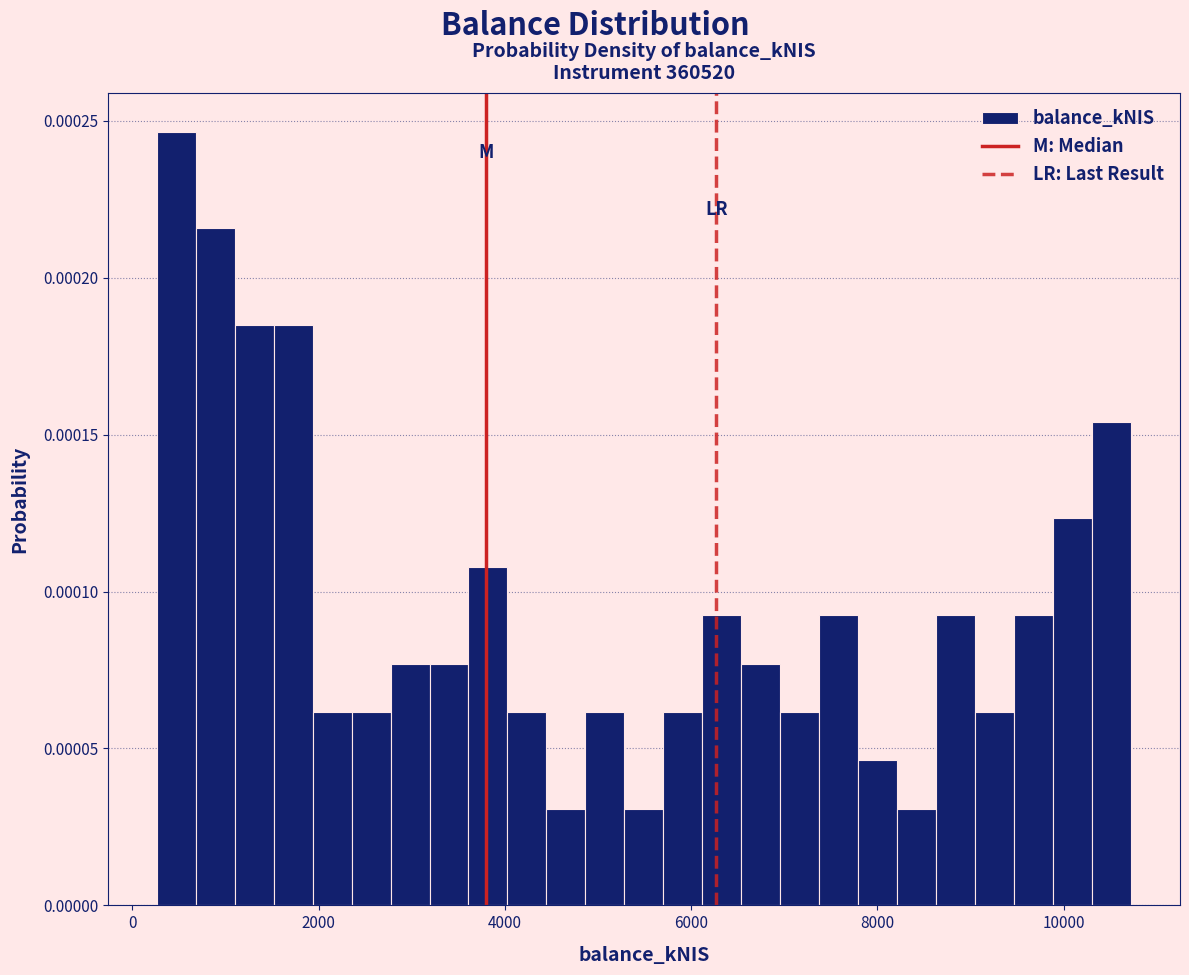

Read against the x-axis, roughly where is the centre of the tallest bar?

400